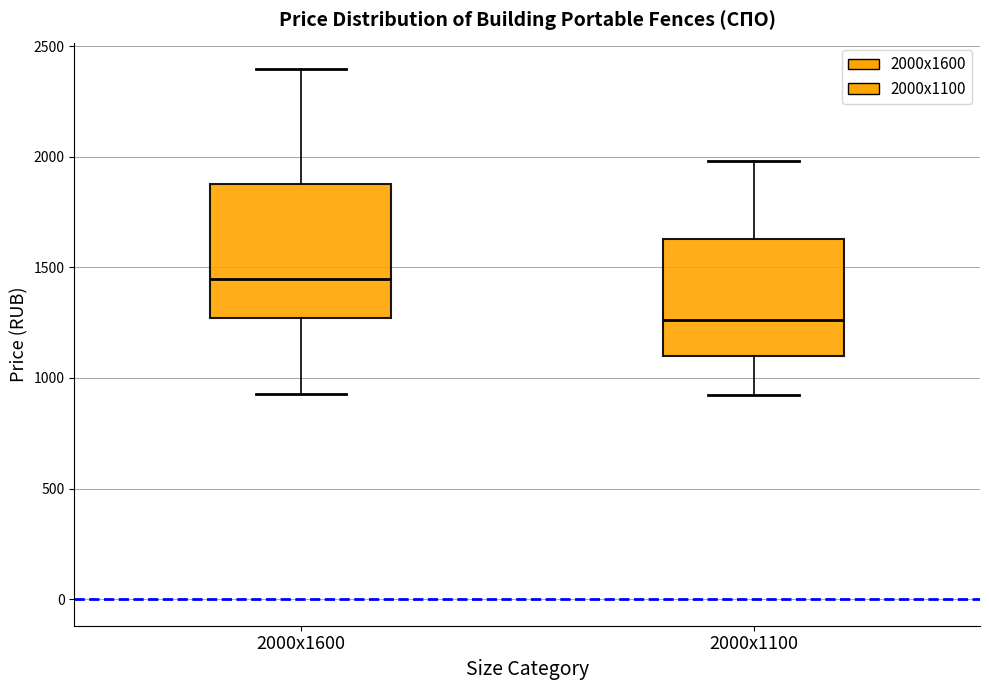

Reading left to right, read every box against the y-axis: the position of its median line, the range the box covers, and the ends of its whiskers. The values are not printed on the chart, so give them approximately, as read against the axis.

2000х1600: median 1450, box 1250 to 1900, whiskers 950 to 2400
2000х1100: median 1250, box 1100 to 1650, whiskers 900 to 2000